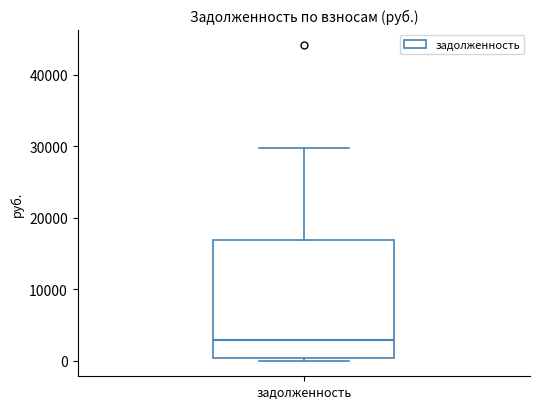

Read this box plot against the y-axis: the position of the median line, the range covered by the box, and the ends of both whiskers. The values are not printed on the chart, so give them approximately, as read against the axis.

median 3000, box 0 to 17000, whiskers 0 (just below the box's lower edge) to 30000